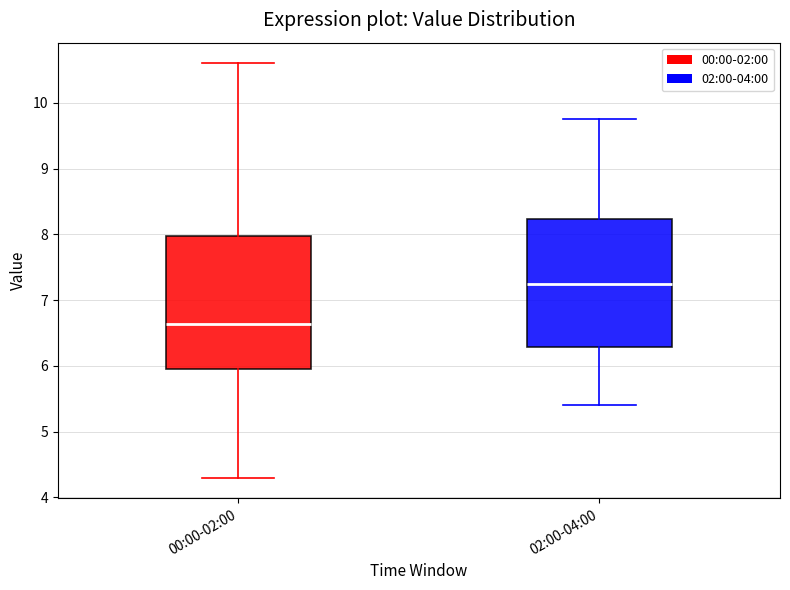

Where does the upper whisker of the box for 02:00-04:00 end on the y-axis? The values are not printed on the chart, so give them approximately, as read against the axis.

9.8